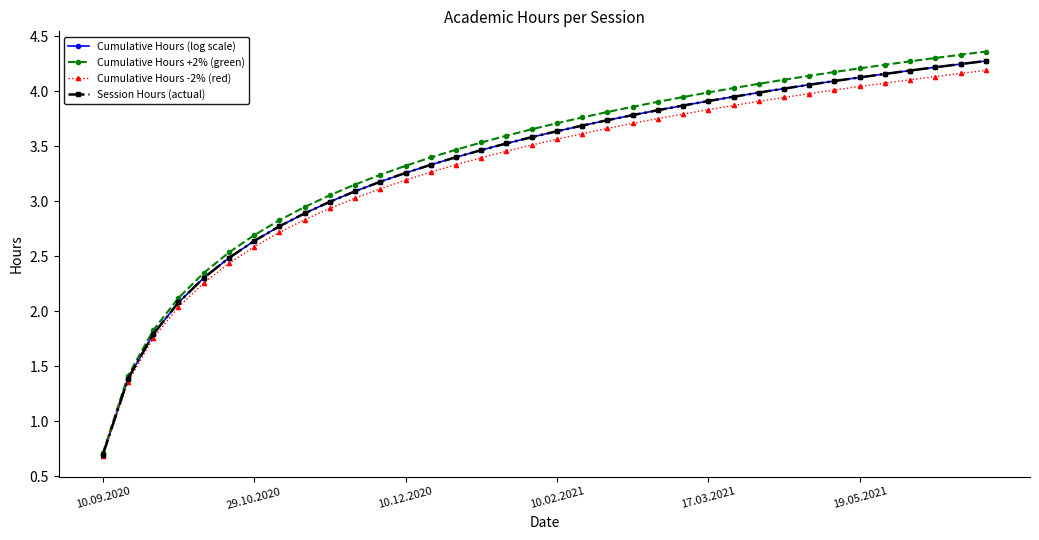

Rank the series by their maximum value, from lowest to highest.

Cumulative Hours -2% (red), Cumulative Hours (log scale), Session Hours (actual), Cumulative Hours +2% (green)